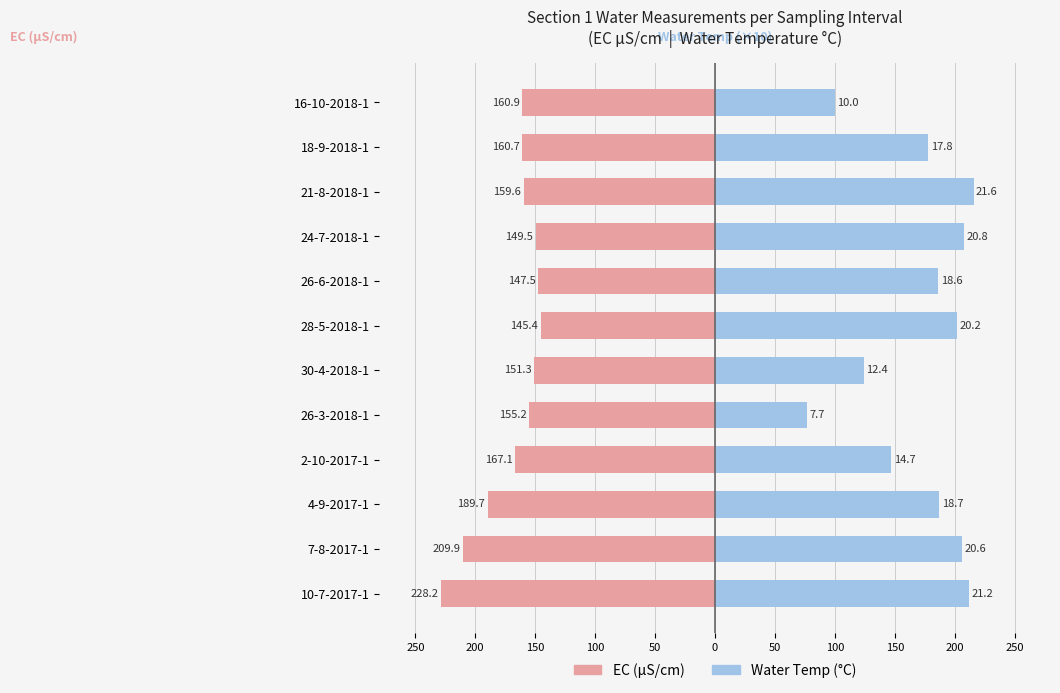

How many data points in Water Temp ×10 (°C) — Section 1 are above 187?

6